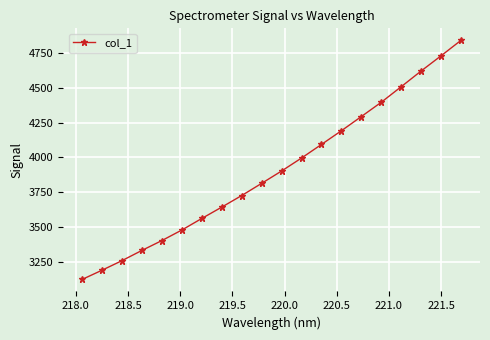

Reading right to left, extract all data points from this chart.

4841.2	4730.0	4620.7	4507.6	4395.8	4292.9	4190.9	4092.3	3994.5	3901.2	3812.3	3724.8	3641.4	3559.8	3476.7	3401.0	3330.2	3256.4	3187.7	3121.2